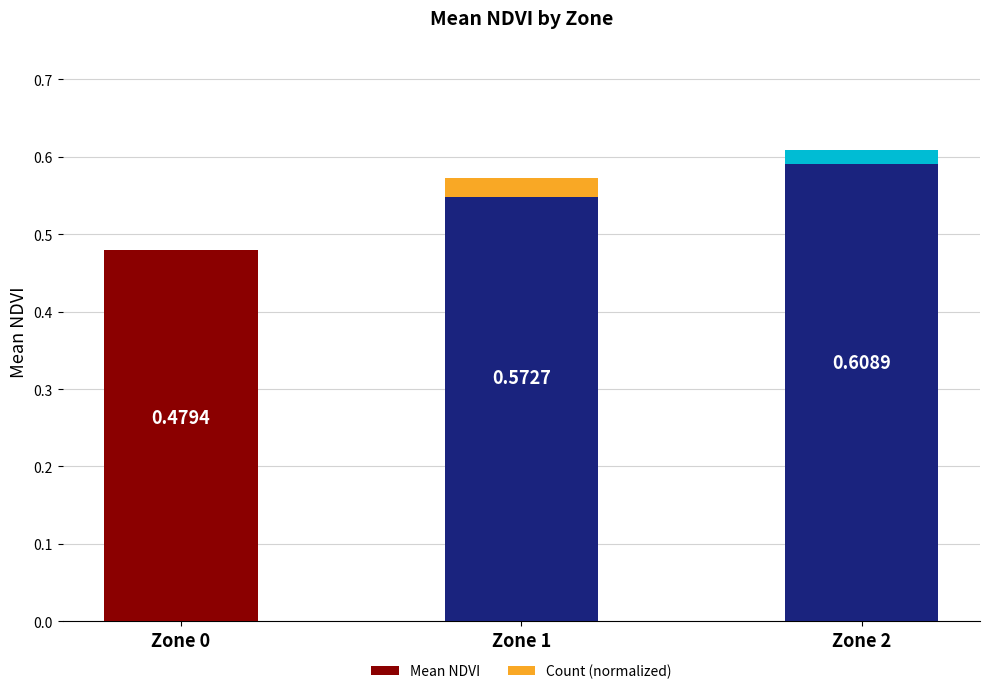

Which label corresponds to the largest value in the chart?

Zone 2